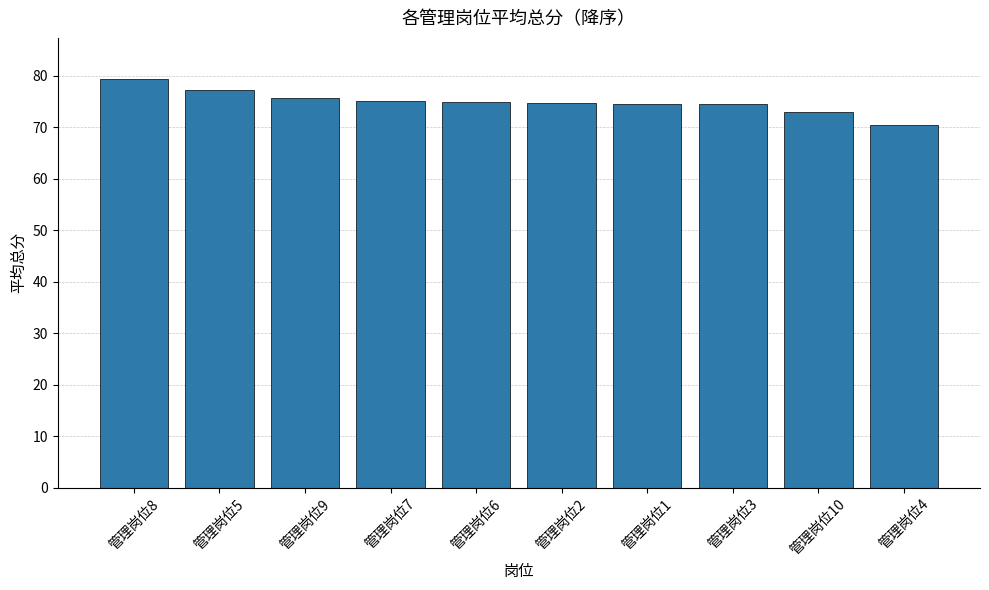

Is it true that the value at 管理岗位8 is 79.4?

True